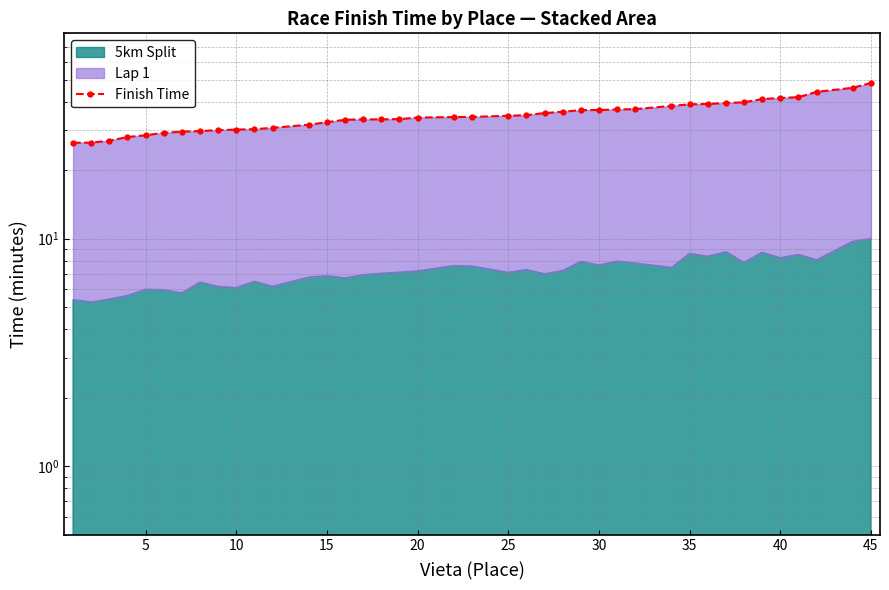

Is it true that the value at 20 is 34.3?

True